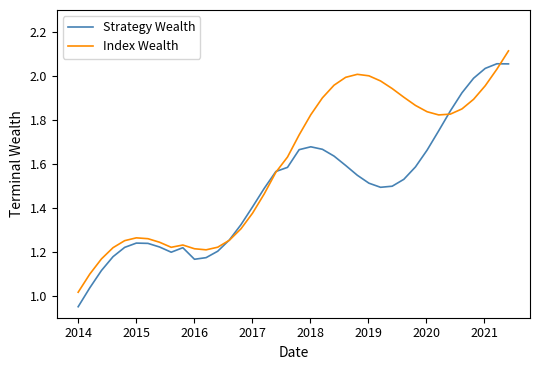

After their last crossing, which series has the higher values: Strategy Wealth or Index Wealth?

Index Wealth